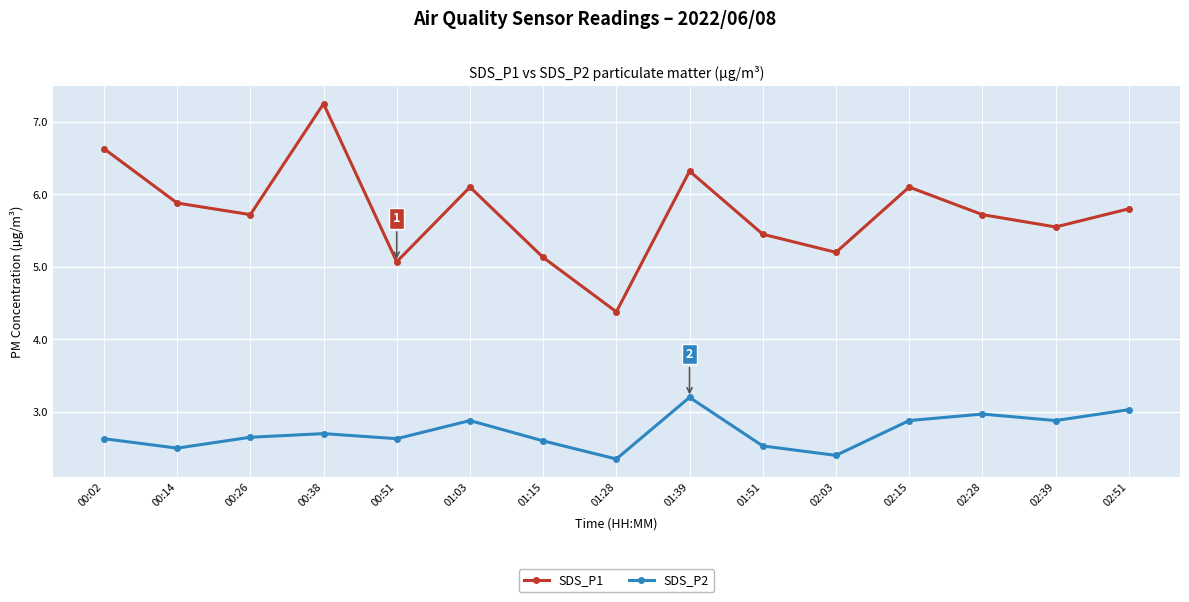

True or false: SDS_P1 and SDS_P2 intersect in this chart.

False